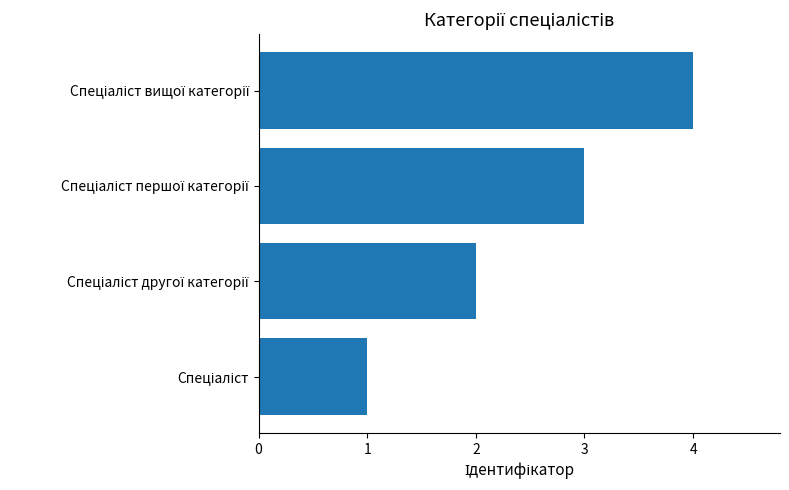

How many values are between 2 and 4?

3